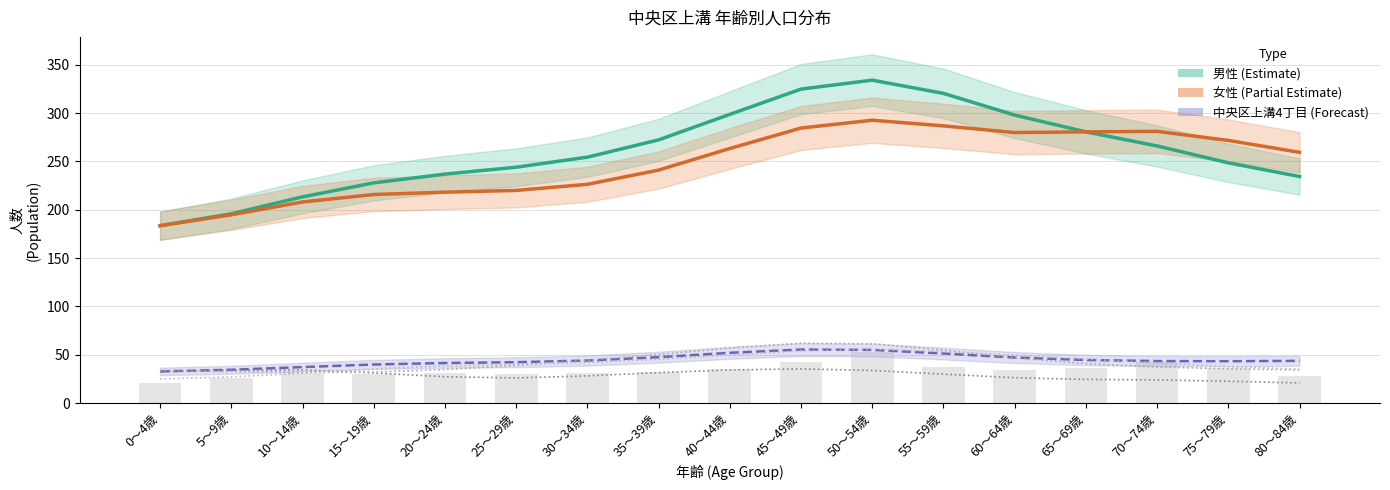

Reading left to right, transcribe all the data shown in this chart.

男性: 0～4歳=183.6	5～9歳=195.9	10～14歳=213.3	15～19歳=227.8	20～24歳=236.9	25～29歳=244.0	30～34歳=254.4	35～39歳=272.3	40～44歳=298.7	45～49歳=324.9	50～54歳=334.1	55～59歳=320.4	60～64歳=298.0	65～69歳=280.6	70～74歳=266.0	75～79歳=248.6	80～84歳=234.4
女性: 0～4歳=183.5	5～9歳=194.8	10～14歳=208.1	15～19歳=215.8	20～24歳=218.2	25～29歳=220.0	30～34歳=226.3	35～39歳=241.1	40～44歳=263.4	45～49歳=284.6	50～54歳=292.7	55～59歳=286.8	60～64歳=279.9	65～69歳=280.6	70～74歳=281.1	75～79歳=271.7	80～84歳=259.5
中央区上溝4丁目: 0～4歳=32.7	5～9歳=34.4	10～14歳=37.2	15～19歳=39.9	20～24歳=41.4	25～29歳=42.3	30～34歳=44.0	35～39歳=47.4	40～44歳=52.0	45～49歳=55.3	50～54歳=55.0	55～59歳=51.3	60～64歳=47.1	65～69歳=44.6	70～74歳=43.4	75～79歳=43.3	80～84歳=43.7
中央区上溝1丁目: 0～4歳=32.6	5～9歳=34.1	10～14歳=34.3	15～19歳=31.2	20～24歳=27.2	25～29歳=26.0	30～34歳=28.1	35～39歳=31.5	40～44歳=34.3	45～49歳=35.3	50～54歳=33.7	55～59歳=29.9	60～64歳=26.2	65～69歳=24.5	70～74歳=23.9	75～79歳=22.5	80～84歳=20.8
中央区上溝3丁目: 0～4歳=33.8	5～9歳=32.7	10～14歳=31.7	15～19歳=32.0	20～24歳=34.6	25～29歳=39.0	30～34歳=44.3	35～39歳=50.3	40～44歳=57.0	45～49歳=61.9	50～54歳=61.3	55～59歳=54.9	60～64歳=46.8	65～69歳=40.8	70～74歳=37.4	75～79歳=35.4	80～84歳=34.2
中央区上溝6丁目: 0～4歳=24.9	5～9歳=27.0	10～14歳=31.0	15～19歳=35.4	20～24歳=38.5	25～29歳=40.2	30～34歳=42.1	35～39歳=45.2	40～44歳=49.8	45～49歳=54.1	50～54歳=55.5	55～59歳=53.3	60～64歳=49.4	65～69歳=45.4	70～74歳=41.5	75～79歳=37.7	80～84歳=35.0